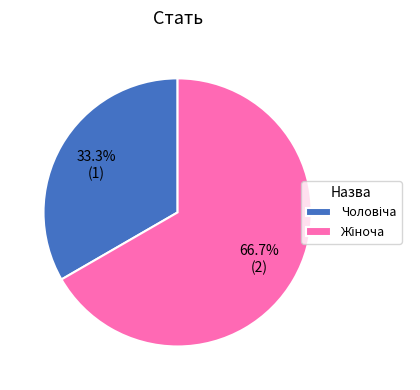

Does any single category account for the majority?

Yes